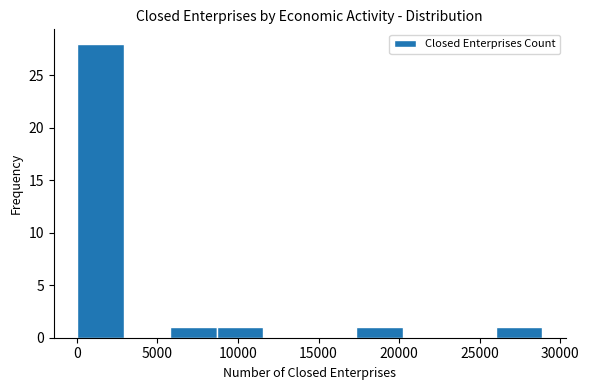

Reading left to right, list every bar in this chart as the range it spans on the x-axis followed by its height. Neither the bar edges nor the heights are printed on the chart, so give them approximately, as read against the axes.

0 to 3000: 28
3000 to 6000: 0
6000 to 8500: 1
8500 to 11500: 1
11500 to 14500: 0
14500 to 17500: 0
17500 to 20000: 1
20000 to 23000: 0
23000 to 26000: 0
26000 to 29000: 1